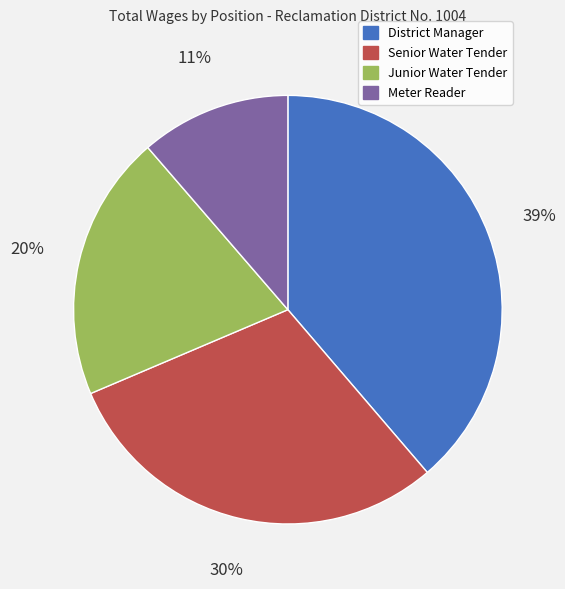

Is there a majority slice in this chart?

No